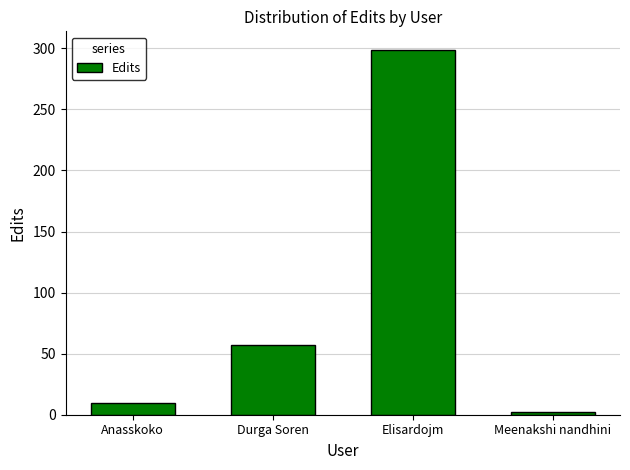

What is the average value?

92